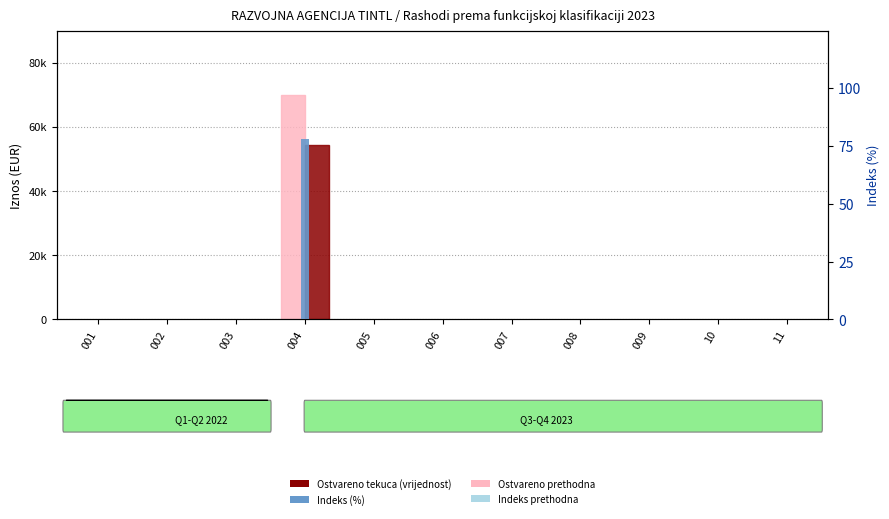

List the series in order of their peak value, lowest first.

Indeks (%), Ostvareno tekuca, Ostvareno prethodna